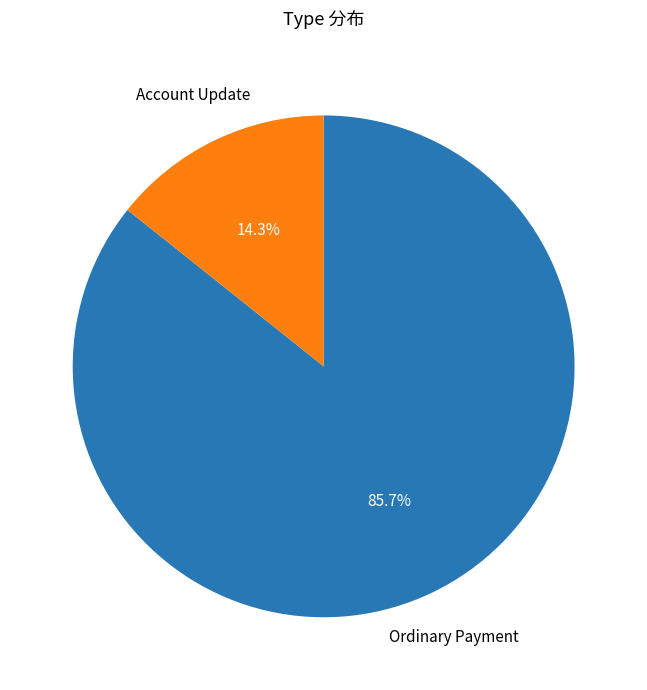

Is there any slice that represents more than half of the pie?

Yes